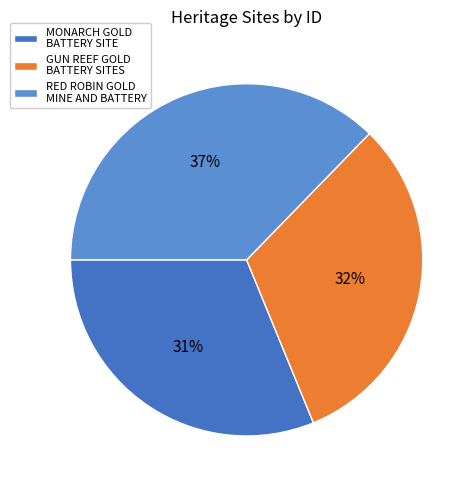

Does GUN REEF GOLD BATTERY SITES account for over 50% of the chart?

No